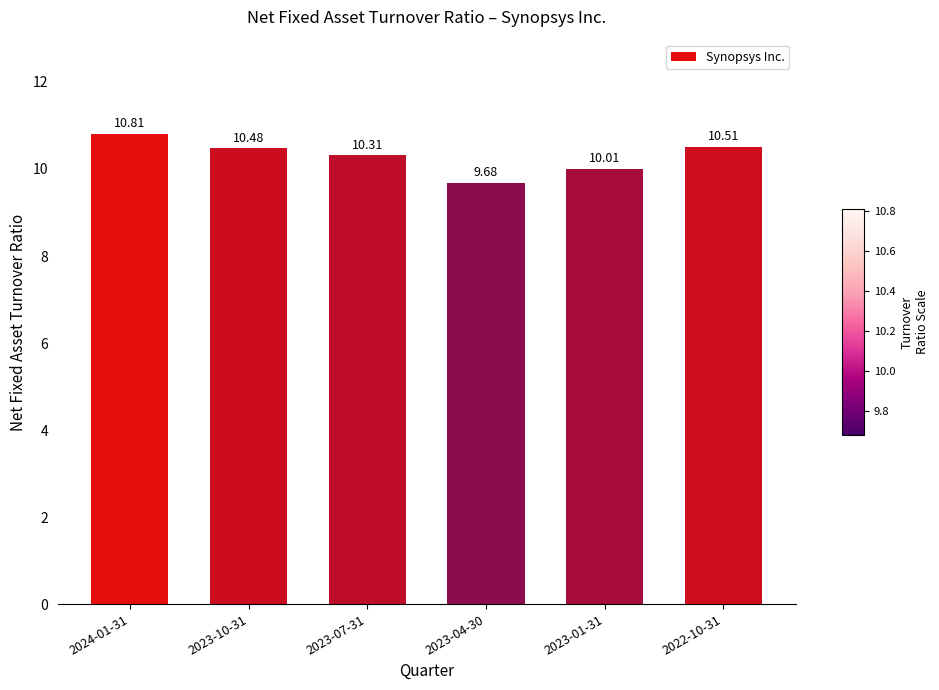

Between 2022-10-31 and 2023-04-30, which is larger?

2022-10-31